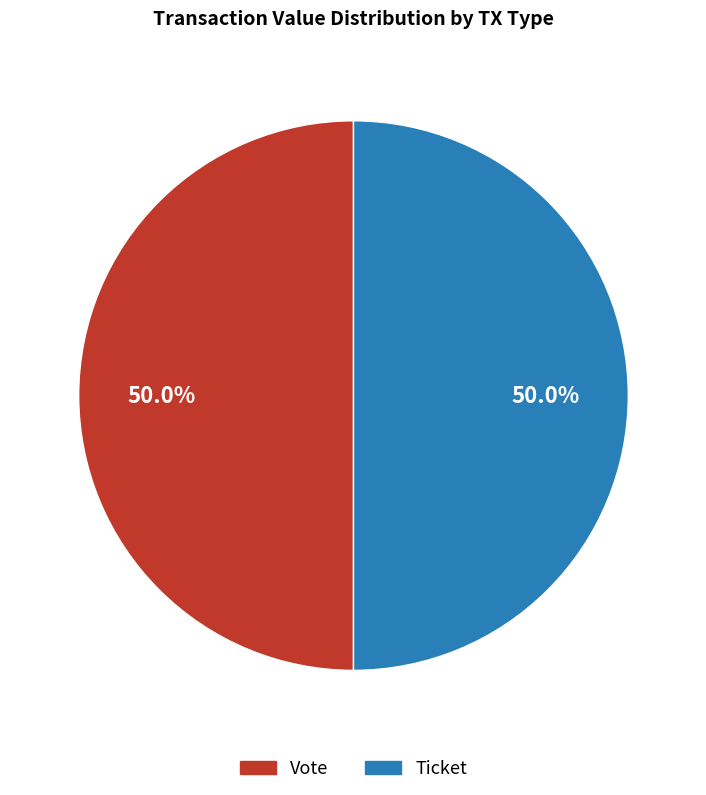

What percentage do Ticket and Vote together represent?

100.0%